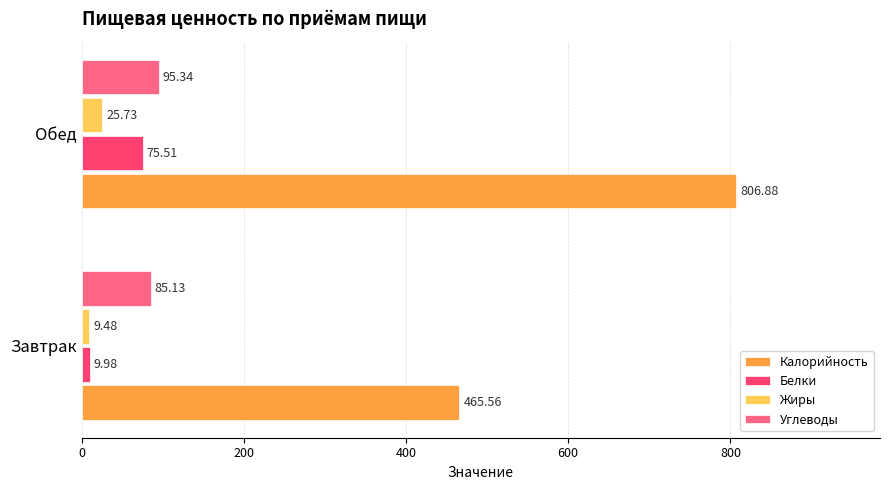

Rank the series by their maximum value, from lowest to highest.

Жиры, Белки, Углеводы, Калорийность